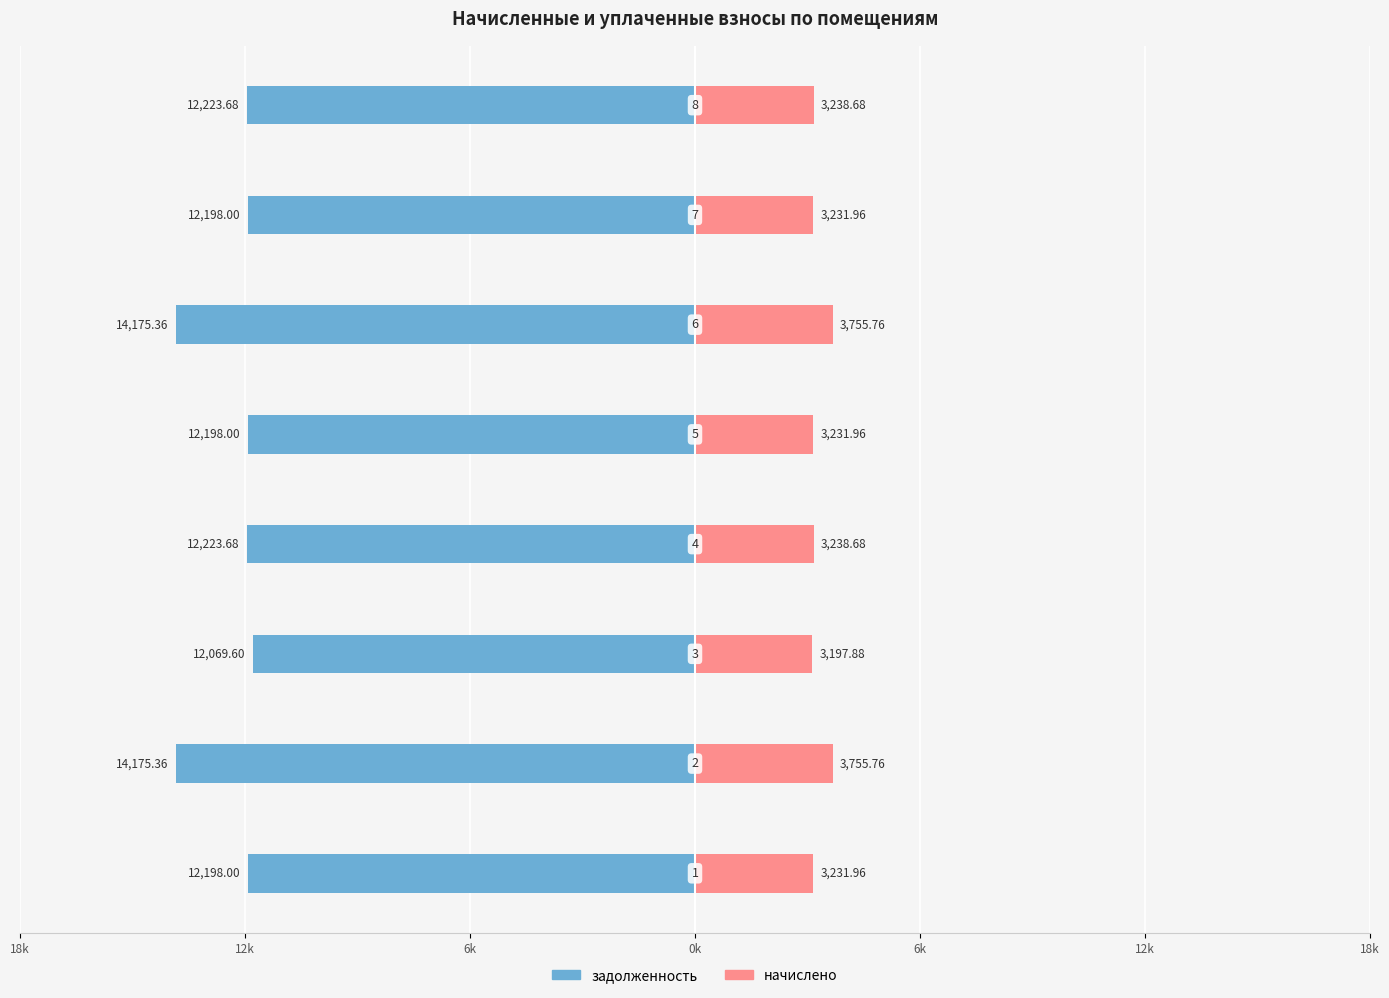

What is the spread (max minus min) of values at 12k?

17931.1